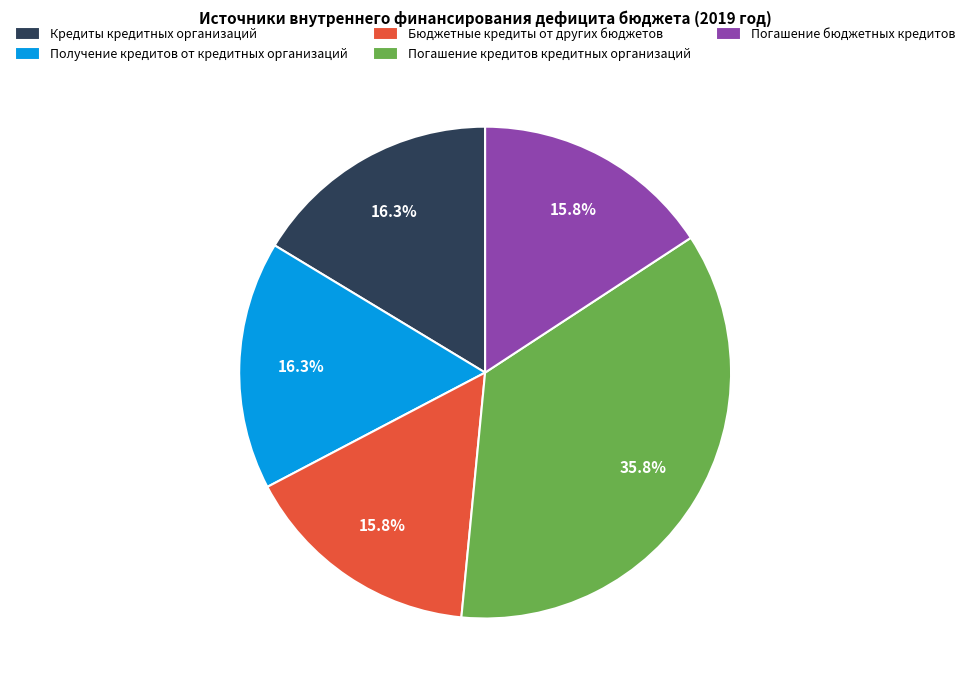

Which has a higher value, Погашение бюджетных кредитов or Кредиты кредитных организаций?

Кредиты кредитных организаций